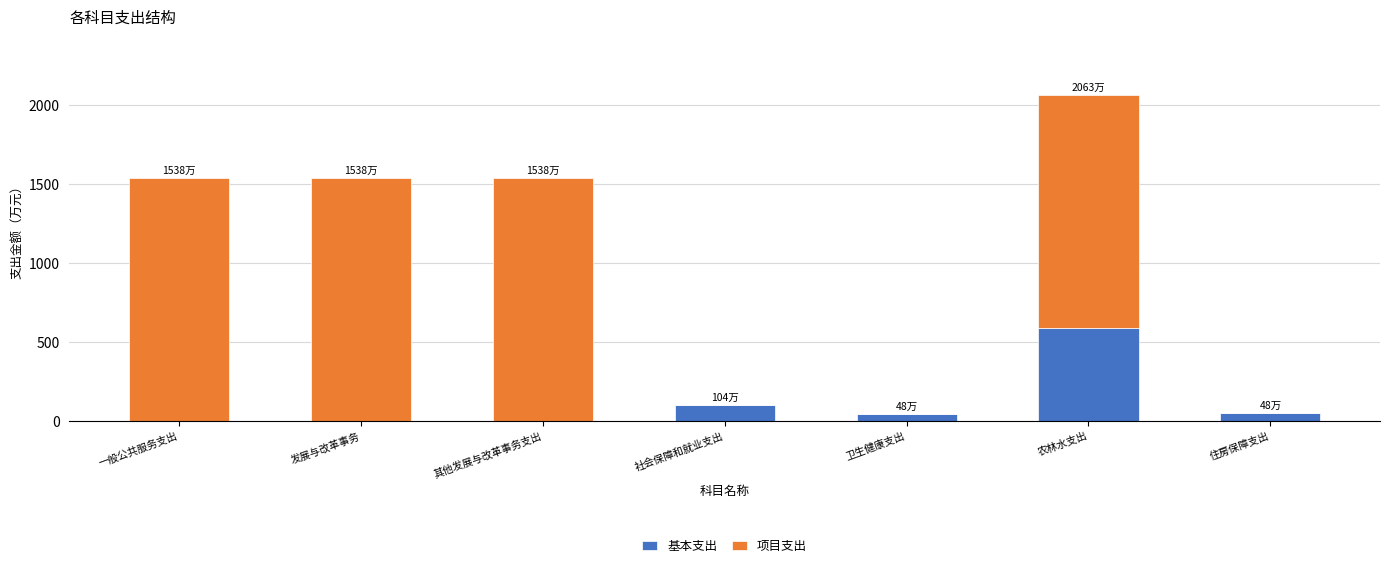

At which category is the sum across all series the highest?

农林水支出